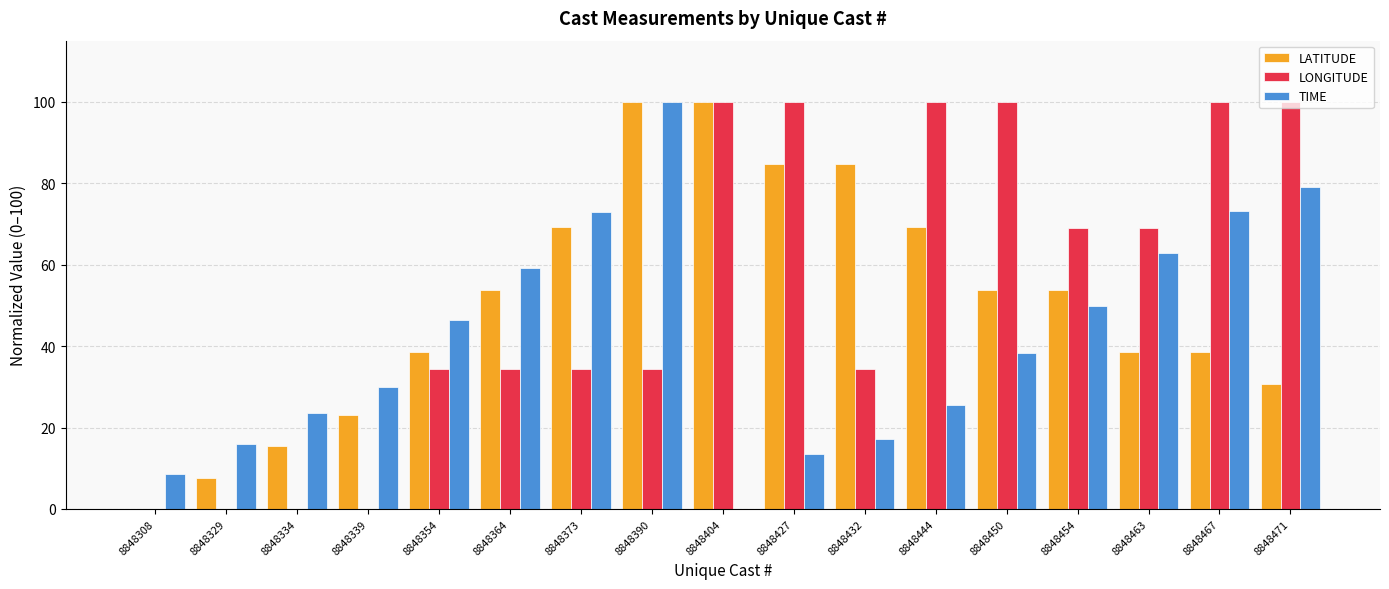

Count the number of categories in the chart.

17